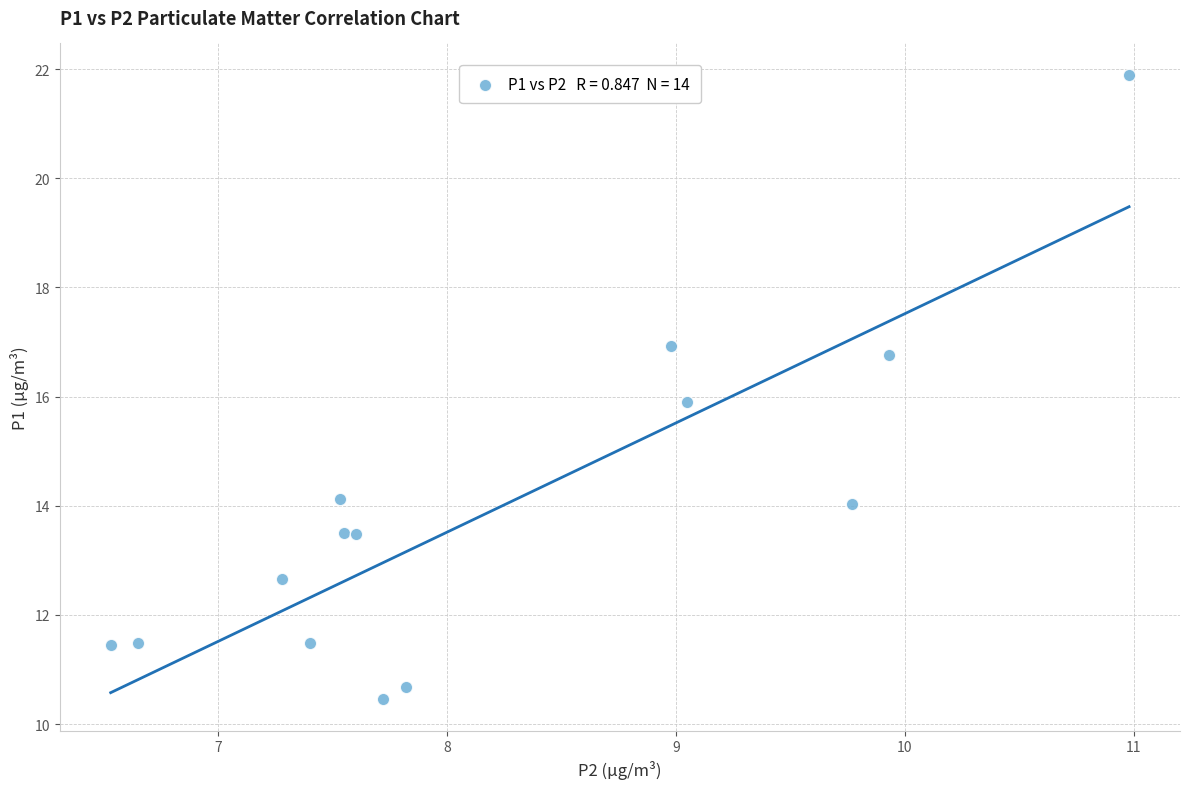

What is the range of X values (max minus min)?

4.5